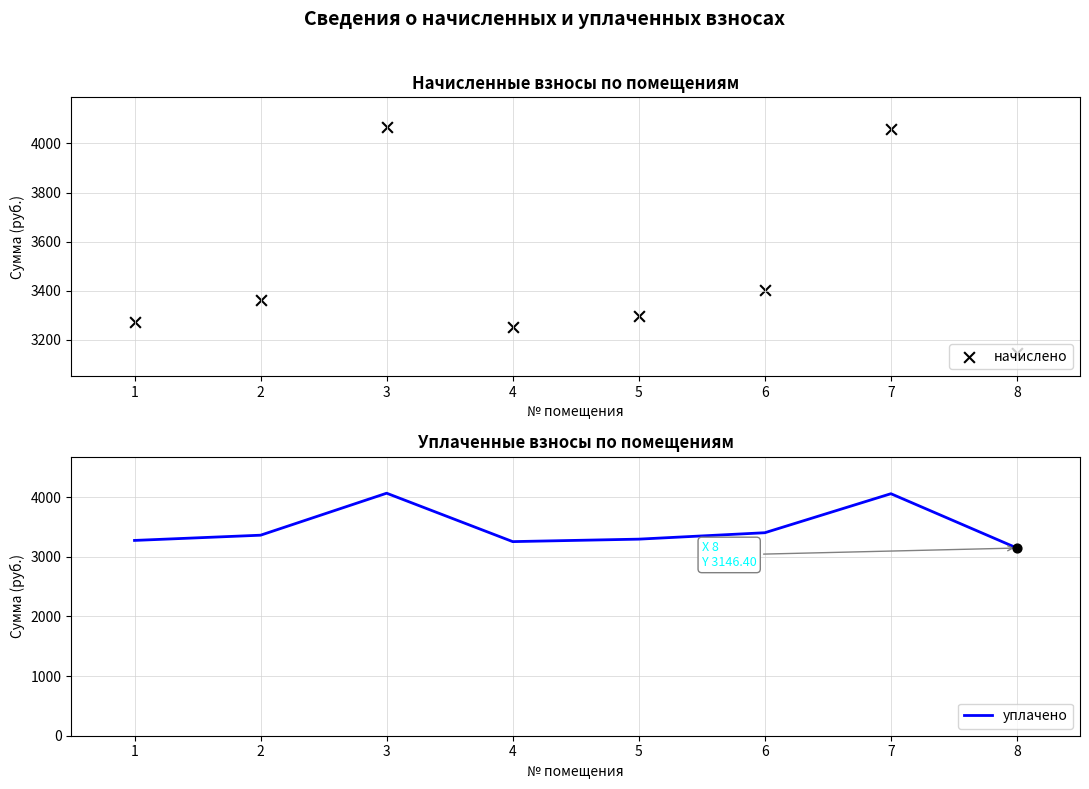

Which series reaches the minimum Y coordinate?

начислено